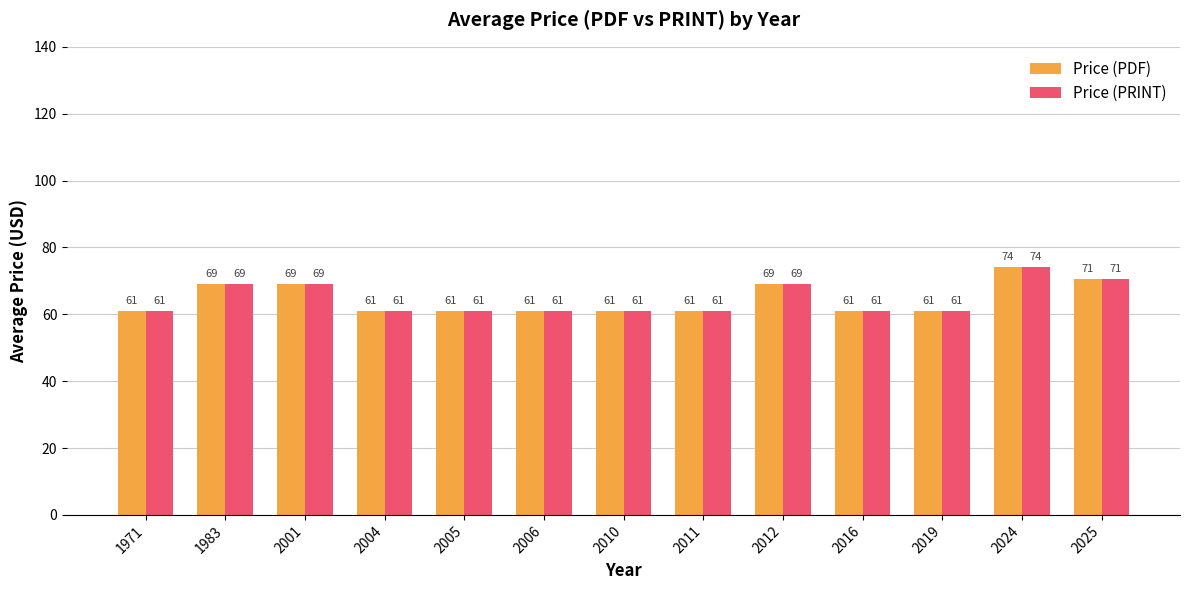

What is the lowest value of the Price (PRINT) series?

61.0